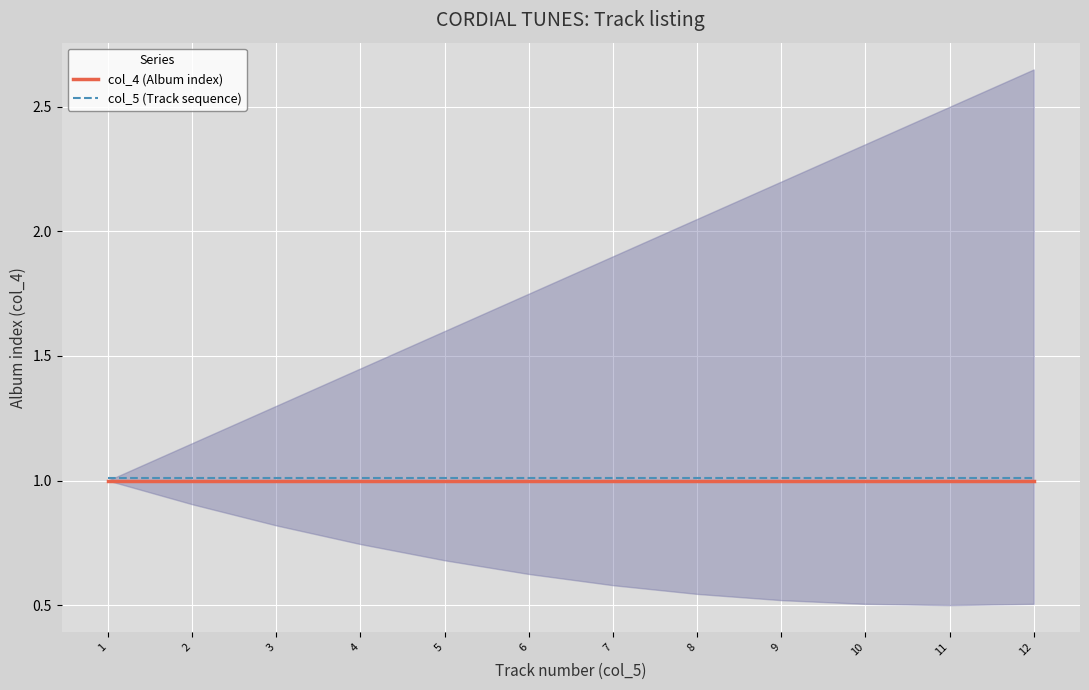

Which category has the highest value in the col_4 (Album index) series?

1